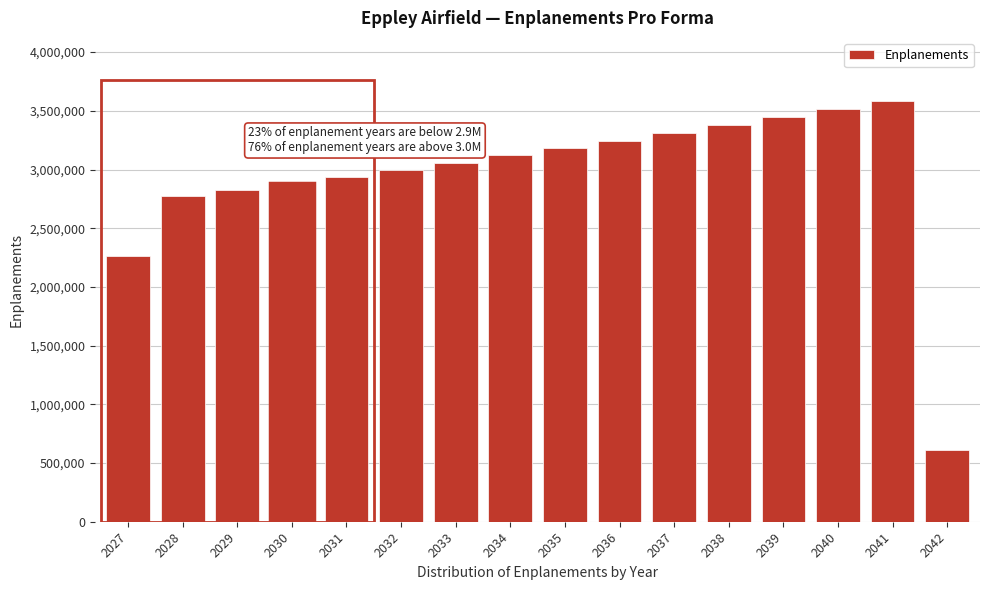

Reading right to left, extract all data points from this chart.

2042=609229.0	2041=3583699.8	2040=3513431.2	2039=3444540.4	2038=3377000.3	2037=3310784.7	2036=3245867.3	2035=3182222.8	2034=3119826.3	2033=3058653.3	2032=2998679.7	2031=2939882.0	2030=2882237.3	2029=2825722.8	2028=2770316.5	2027=2263330.5